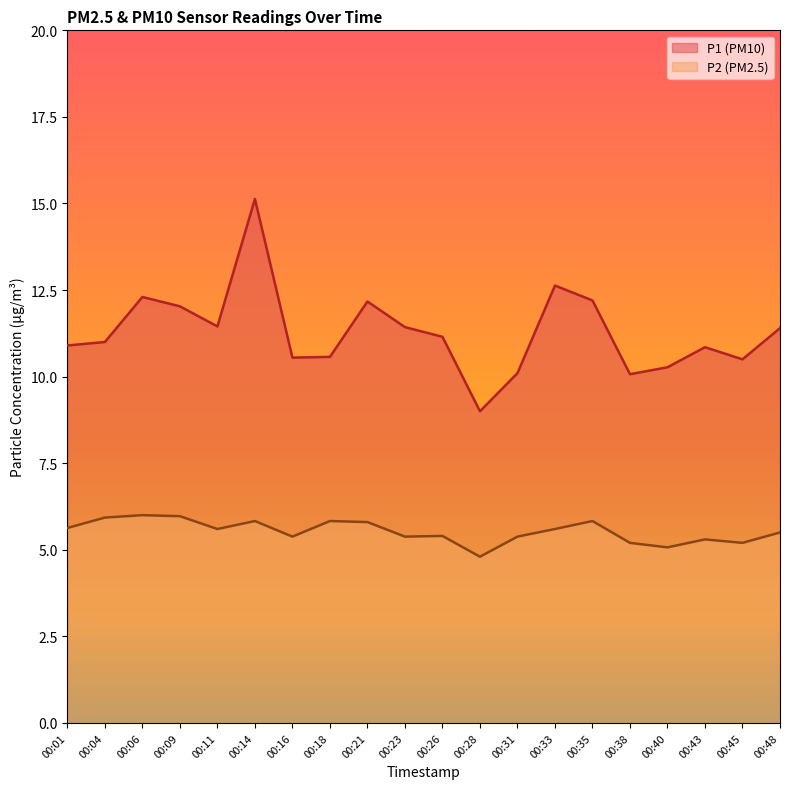

True or false: P1 and P2 intersect in this chart.

False